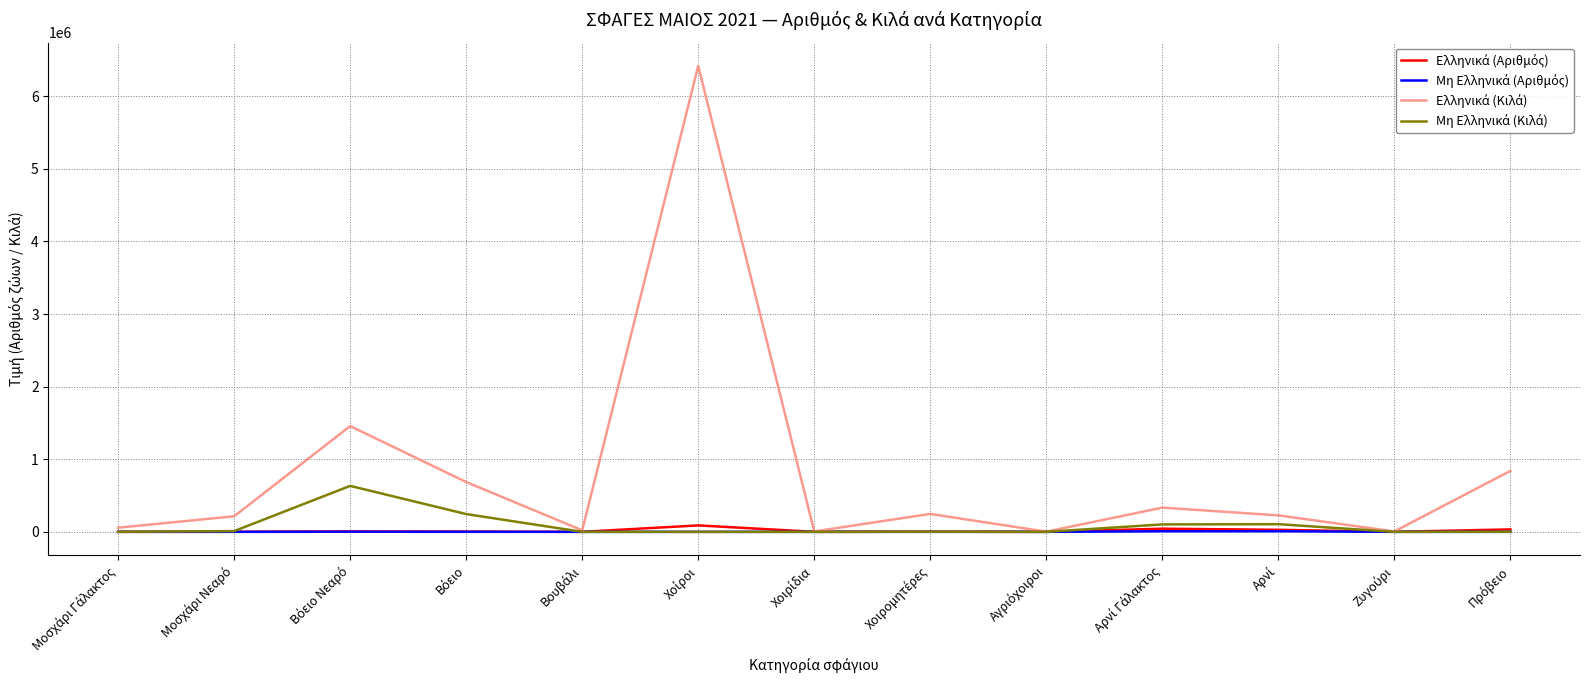

What is the maximum value shown in the chart?

6419239